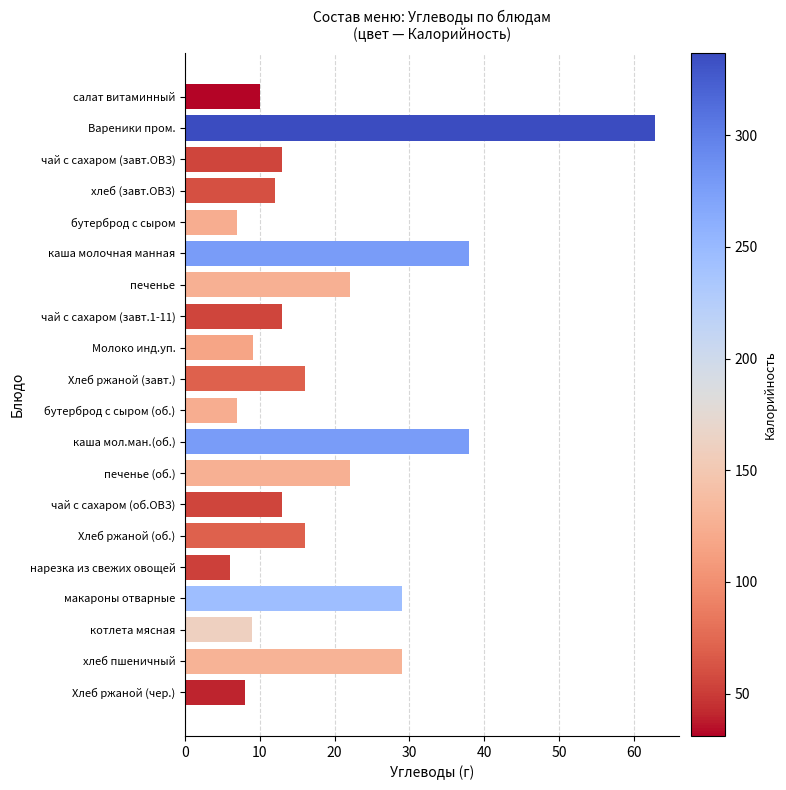

Are the bars horizontal?

Yes